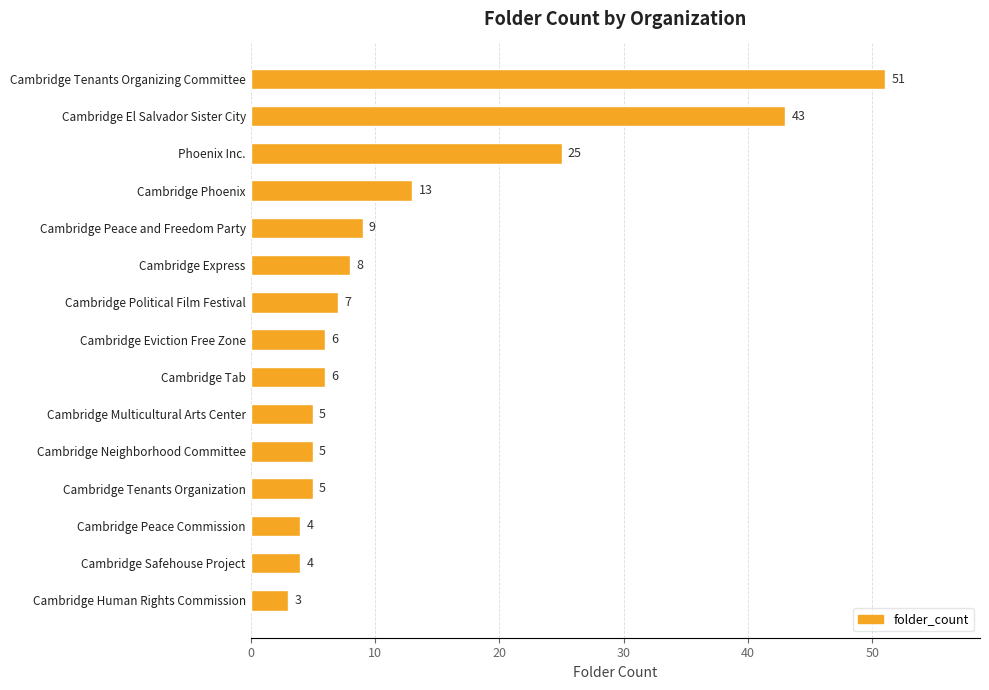

True or false: the data shows 12 at Cambridge Political Film Festival.

False